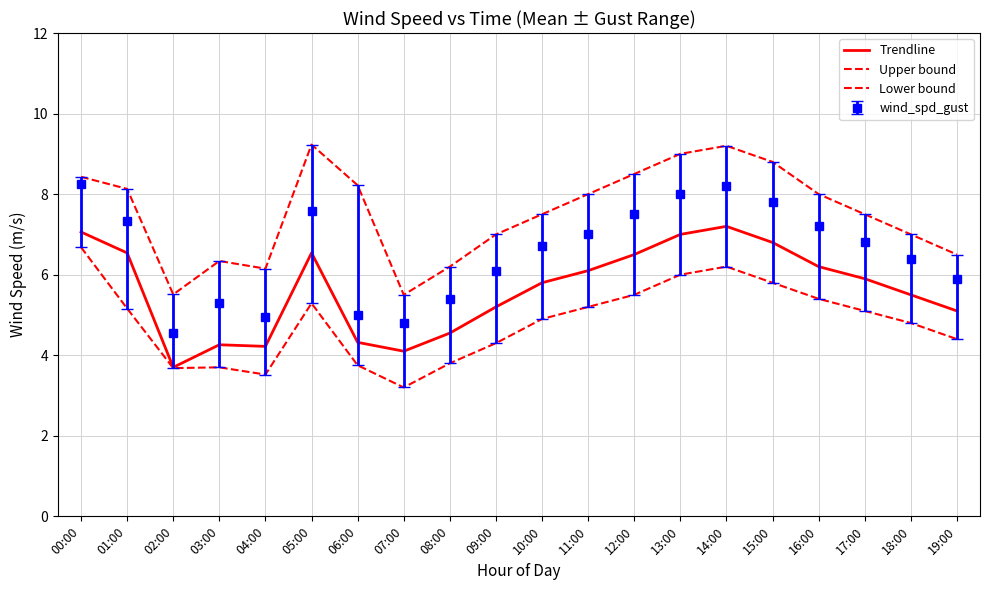

Is it true that Trendline equals 5.0 at 14:00?

False